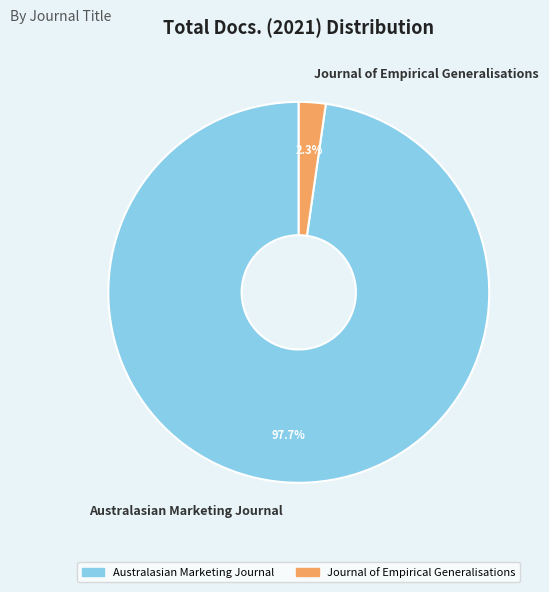

How many slices are in this pie chart?

2